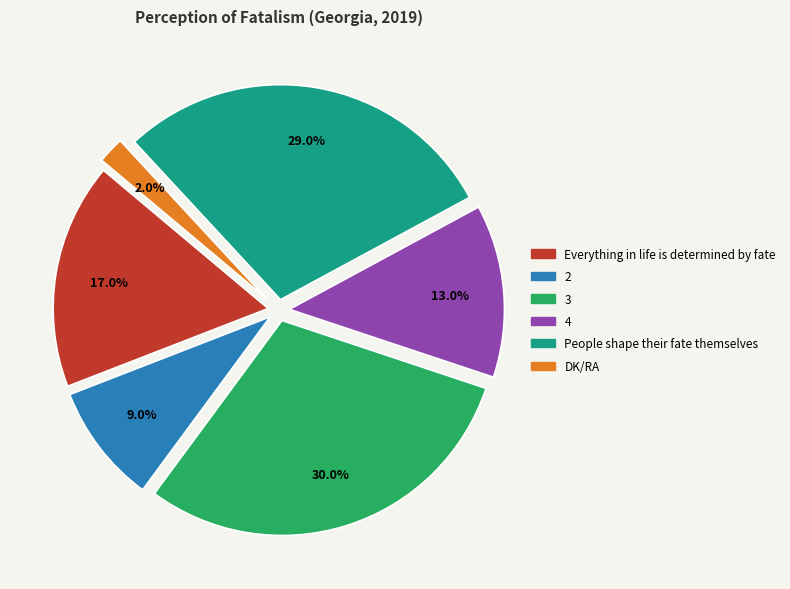

Approximately how many times larger is the value at 4 compared to DK/RA?

6.5